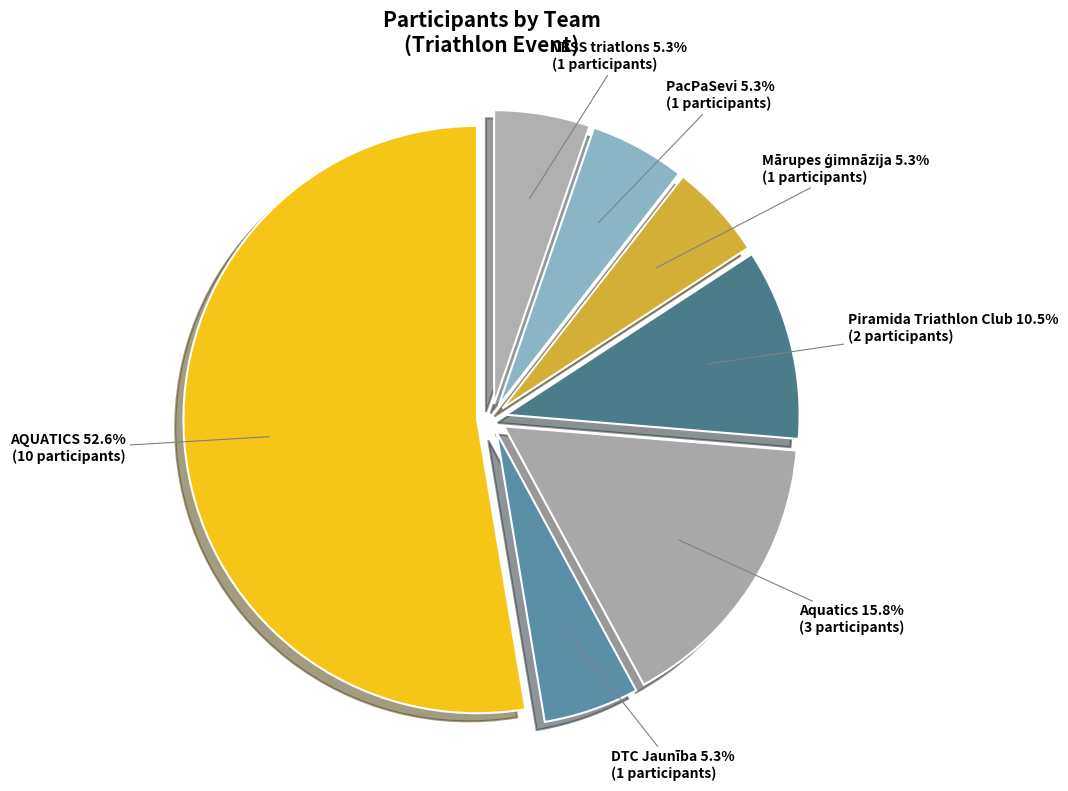

Count the number of slices in the pie.

7